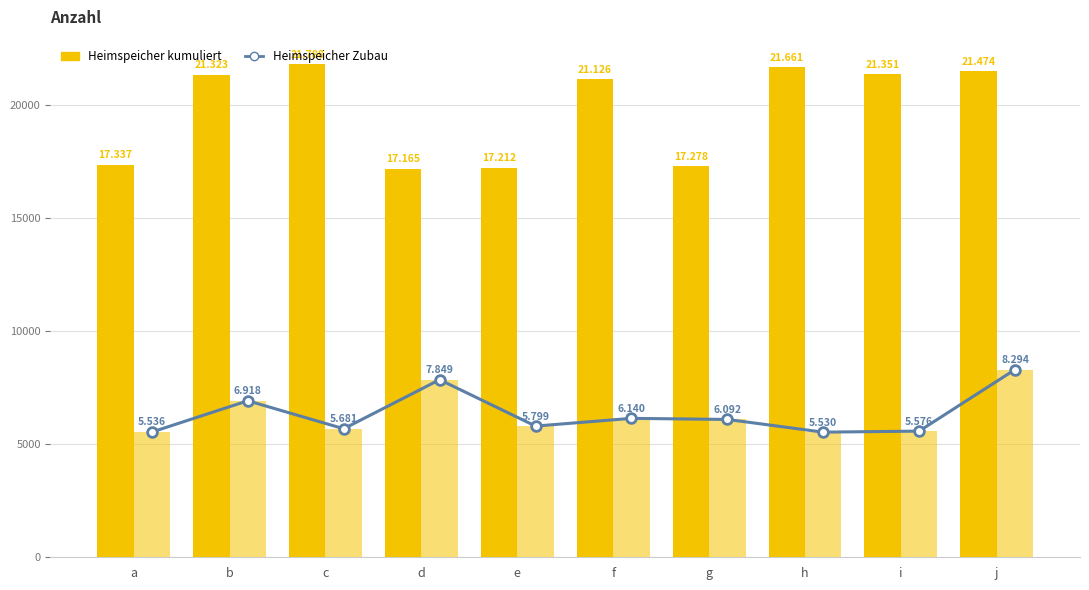

Rank the series by their maximum value, from highest to lowest.

Heimspeicher kumuliert, Heimspeicher Zubau